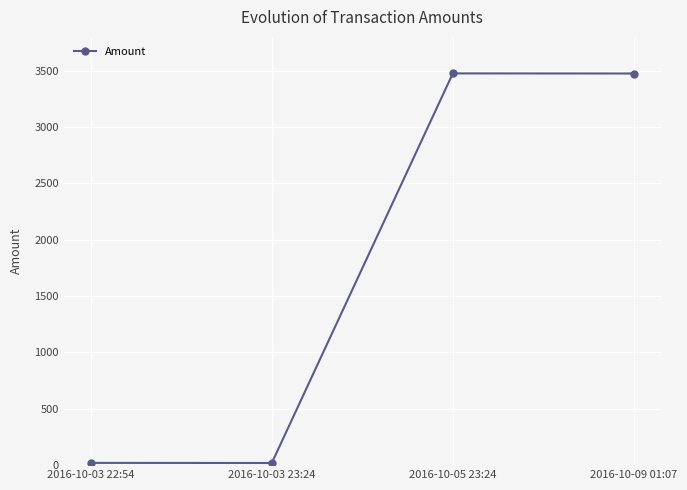

Between 2016-10-09 01:07 and 2016-10-03 22:54, which is larger?

2016-10-09 01:07